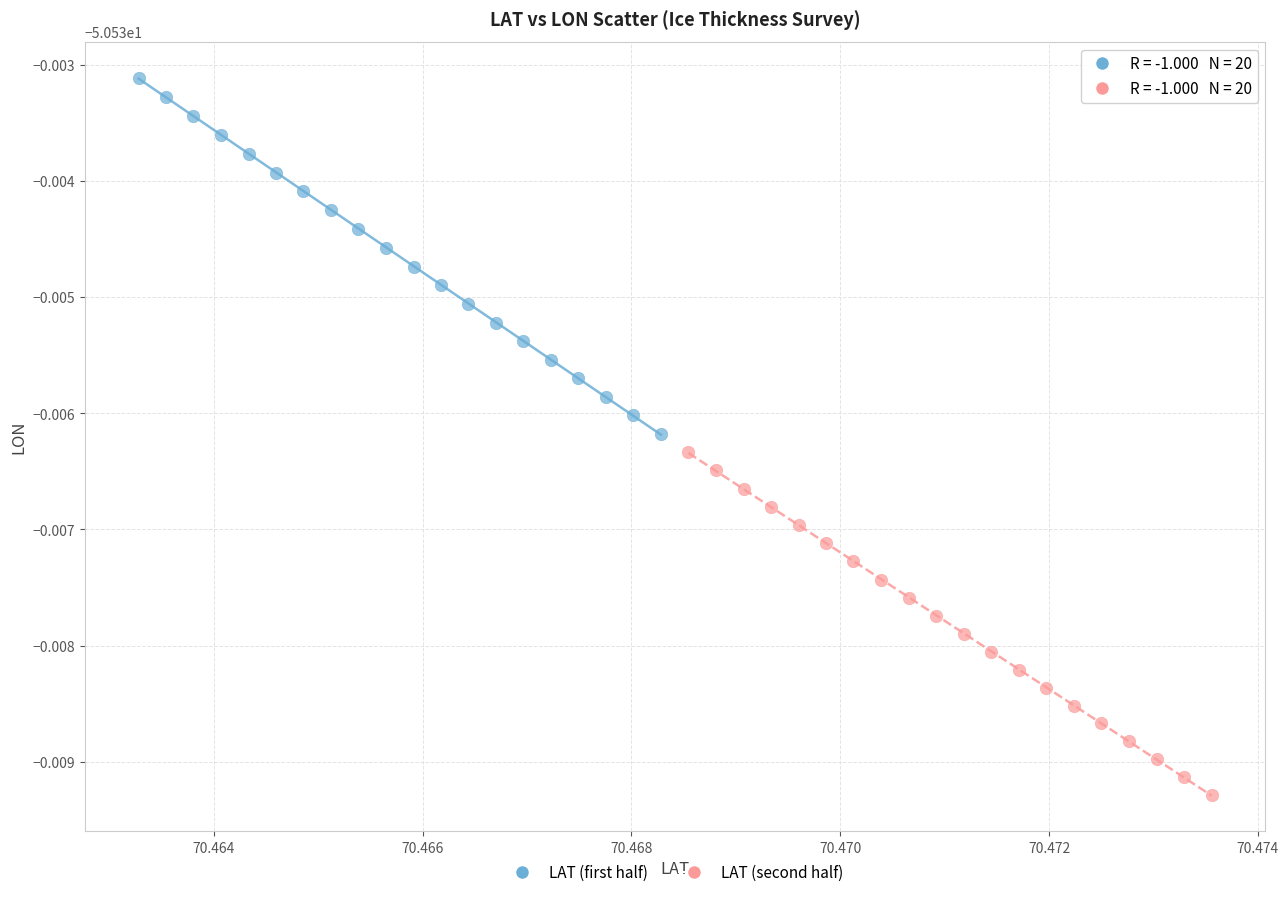

What are all the series names shown in the legend?

LAT (first half), LAT (second half)